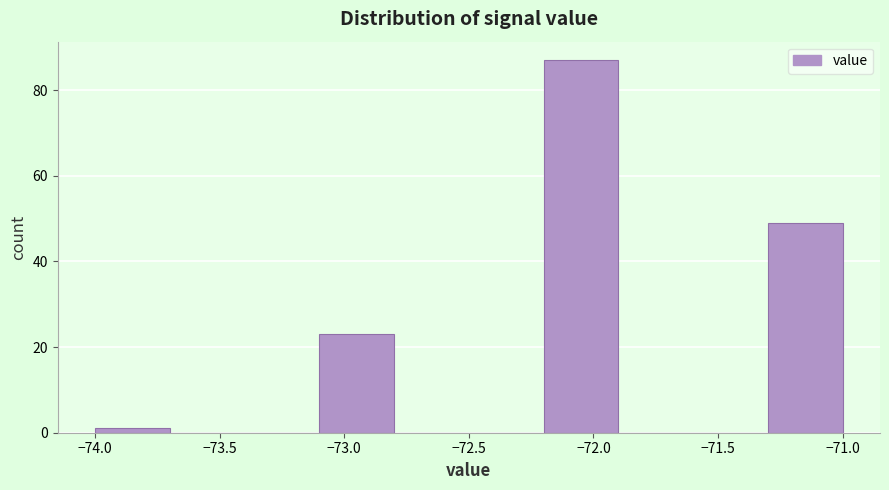

Which range on the x-axis has the tallest bar?

-72.2 to -71.9